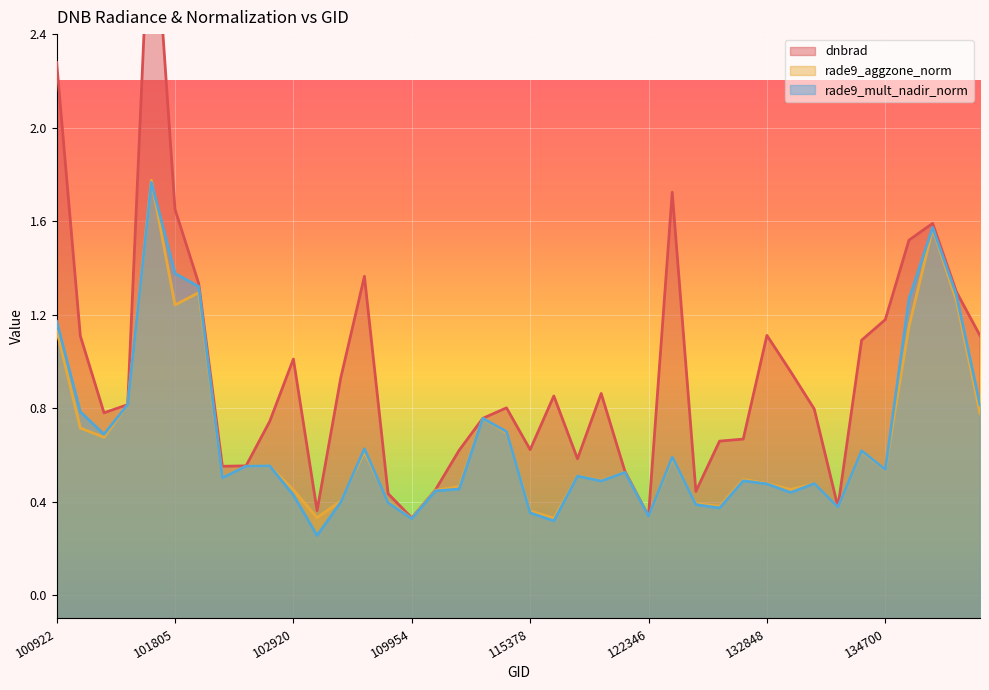

Count the number of categories in the chart.

40